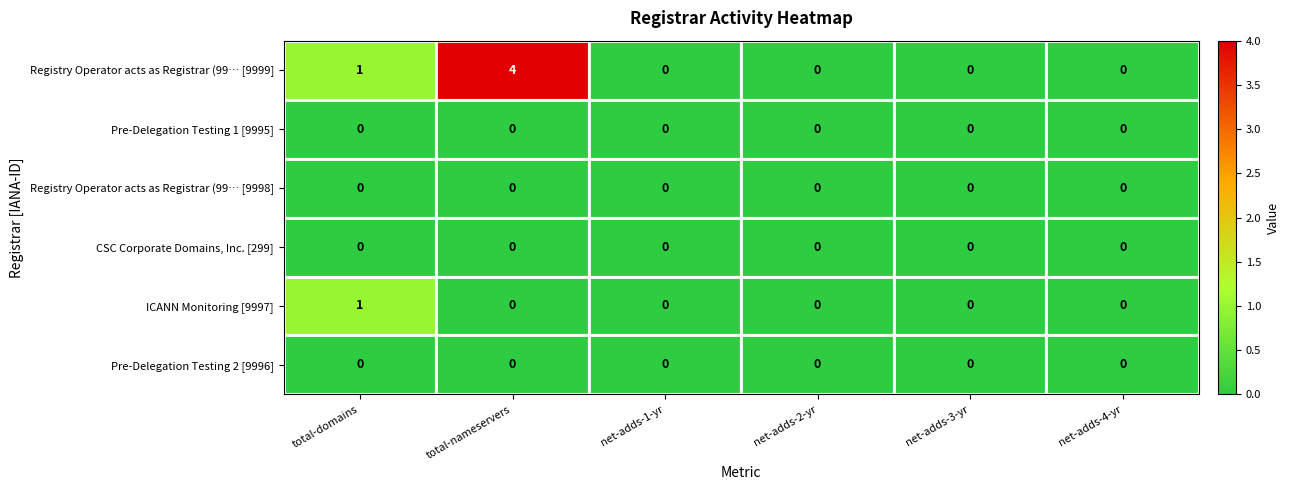

Count the ICANN Monitoring [9997] values in the range 0 to 1.

6